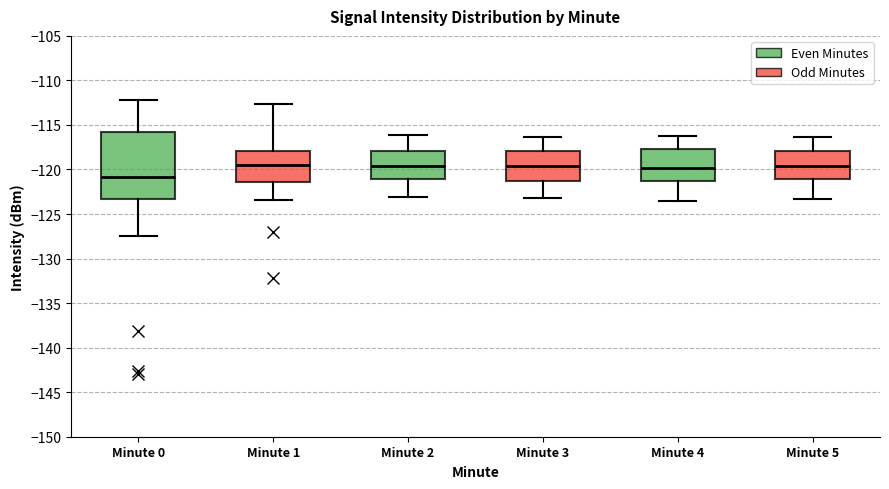

Reading left to right, read every box against the y-axis: the position of its median line, the range the box covers, and the ends of its whiskers. The values are not printed on the chart, so give them approximately, as read against the axis.

Minute 0: median -121.0, box -123.5 to -116.0, whiskers -127.5 to -112.0
Minute 1: median -119.5, box -121.5 to -118.0, whiskers -123.5 to -112.5
Minute 2: median -119.5, box -121.0 to -118.0, whiskers -123.0 to -116.0
Minute 3: median -119.5, box -121.5 to -118.0, whiskers -123.0 to -116.5
Minute 4: median -120.0, box -121.0 to -117.5, whiskers -123.5 to -116.0
Minute 5: median -119.5, box -121.0 to -118.0, whiskers -123.5 to -116.5